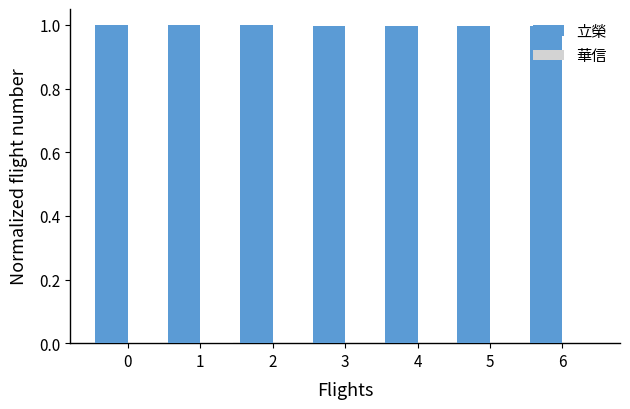

Which series has the largest total across all categories?

立榮